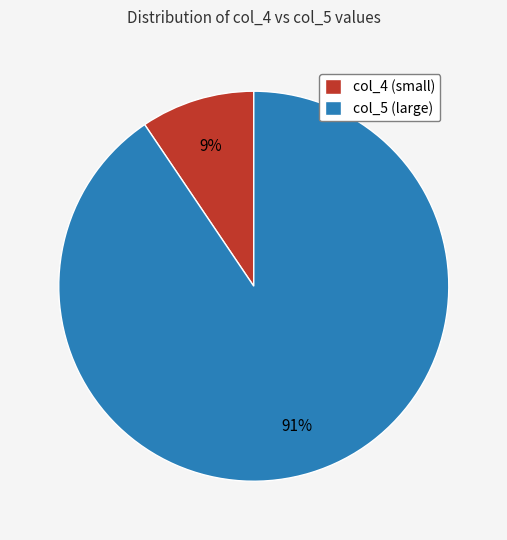

Which has a higher value, col_4 (small) or col_5 (large)?

col_5 (large)